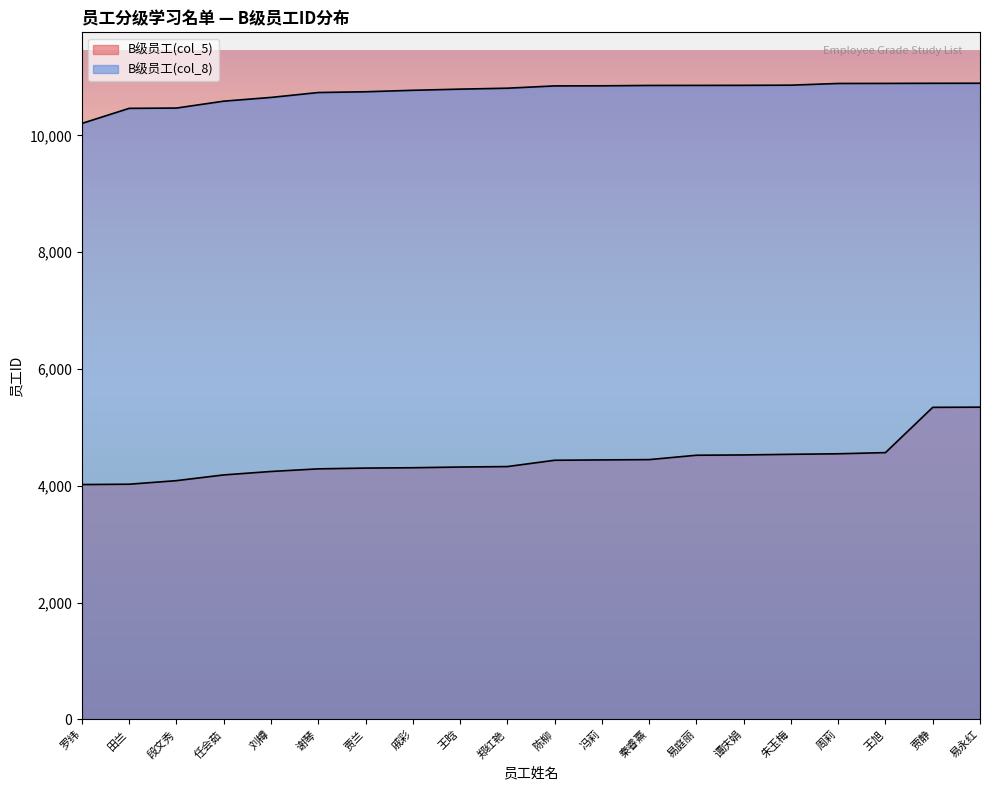

Rank the series at 谭庆娟 from highest to lowest value.

B级员工(col_8), B级员工(col_5)